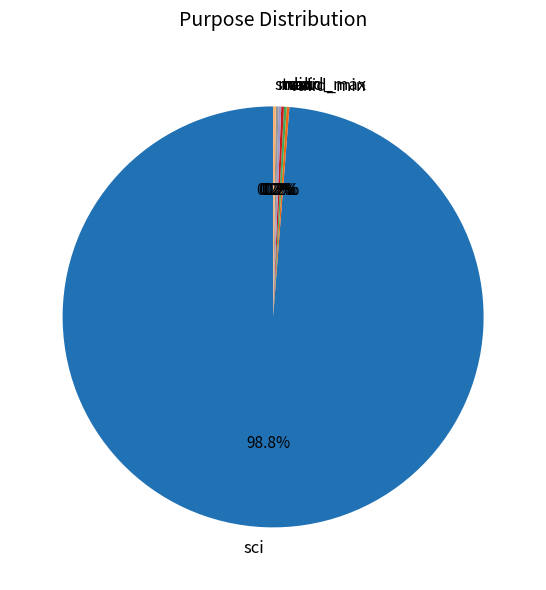

Does sci account for over 50% of the chart?

Yes